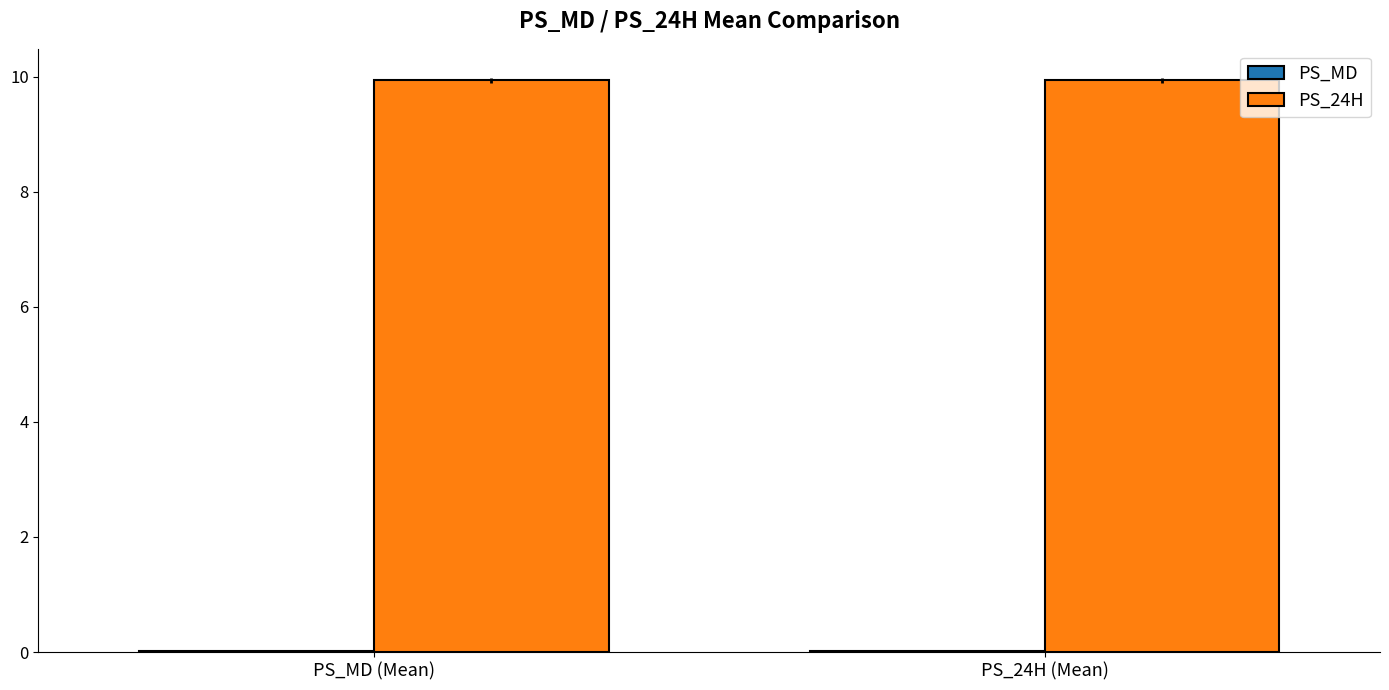

Which series has the largest total across all categories?

PS_24H